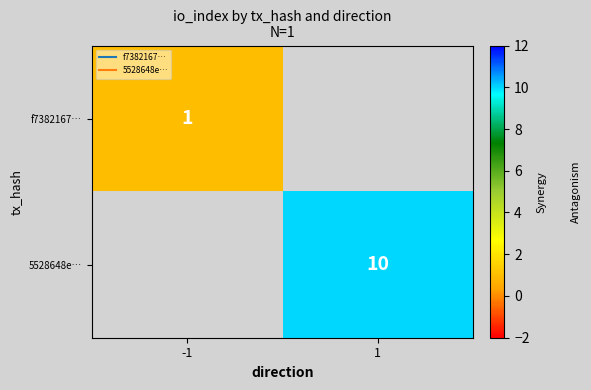

Which category has the highest value in the f7382167… series?

-1